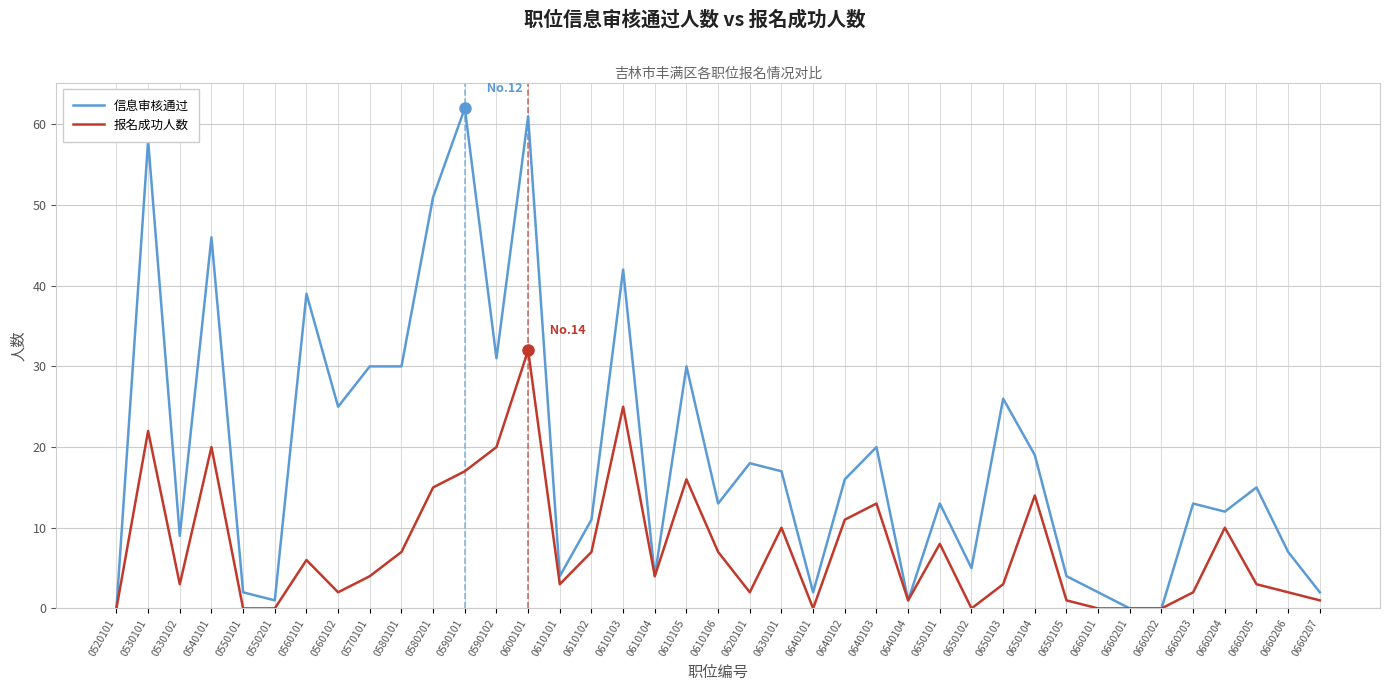

Between 0580201 and 0660205, which series saw the biggest shift?

信息审核通过